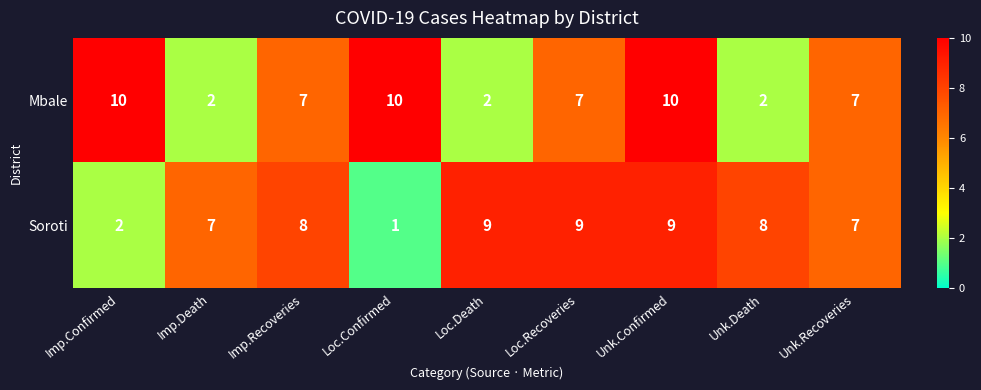

Reading left to right, extract all data points from this chart.

Mbale: Imp.Confirmed=10	Imp.Death=2	Imp.Recoveries=7	Loc.Confirmed=10	Loc.Death=2	Loc.Recoveries=7	Unk.Confirmed=10	Unk.Death=2	Unk.Recoveries=7
Soroti: Imp.Confirmed=2	Imp.Death=7	Imp.Recoveries=8	Loc.Confirmed=1	Loc.Death=9	Loc.Recoveries=9	Unk.Confirmed=9	Unk.Death=8	Unk.Recoveries=7